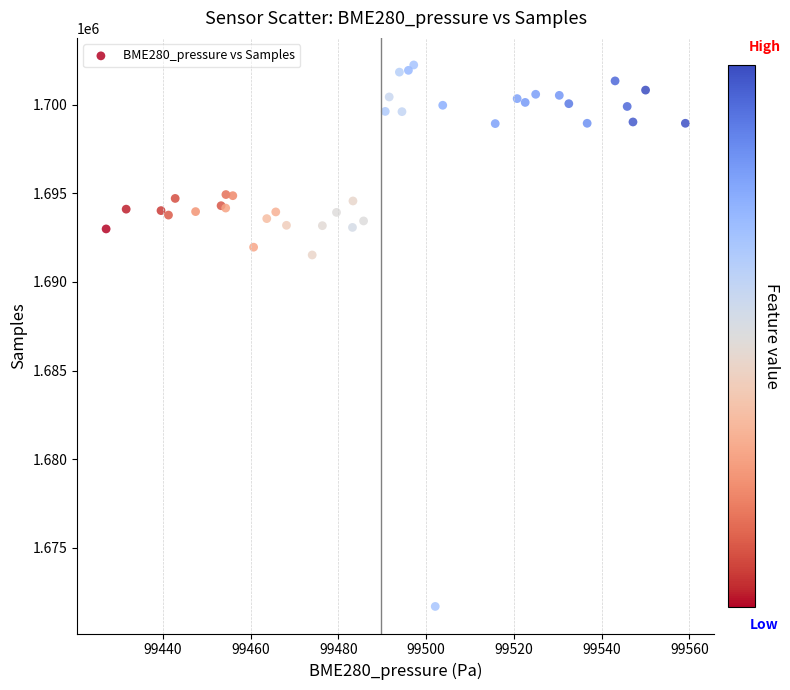

What Y value in the scatter plot is closest to 1686966?

1691520.5